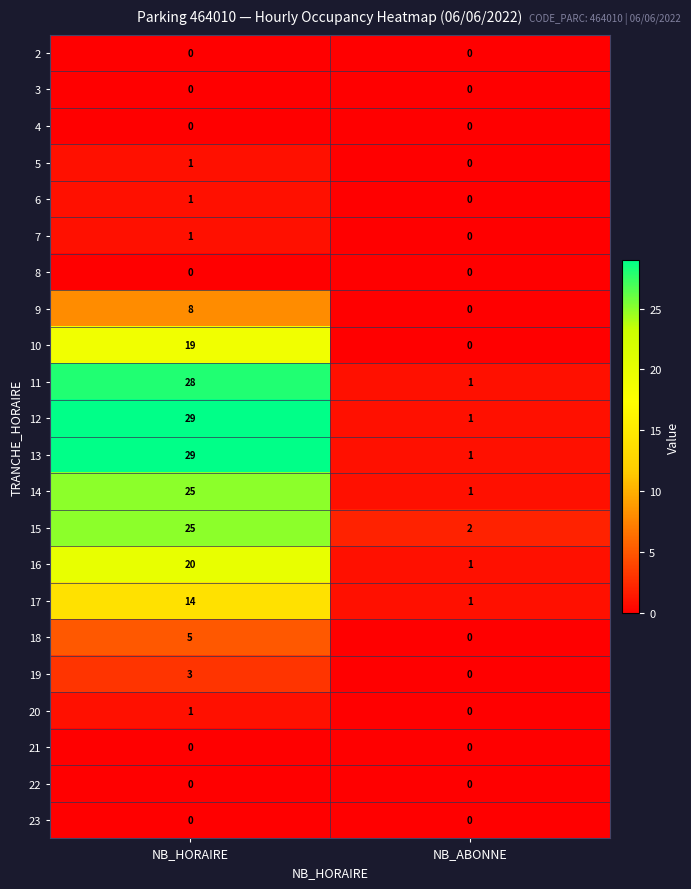

What is the spread (max minus min) of values at NB_HORAIRE?

29